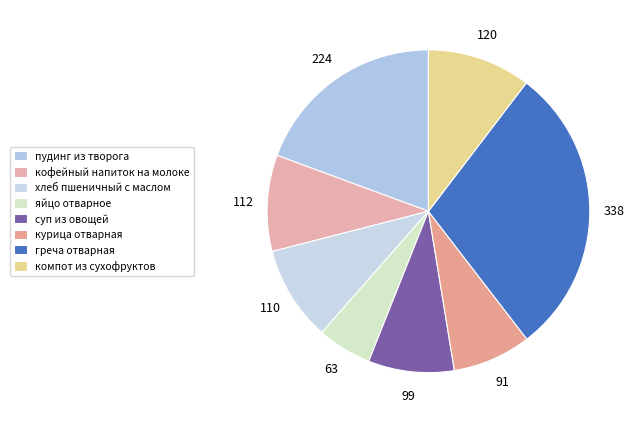

What is the ratio of the value at курица отварная to the value at кофейный напиток на молоке?

0.8